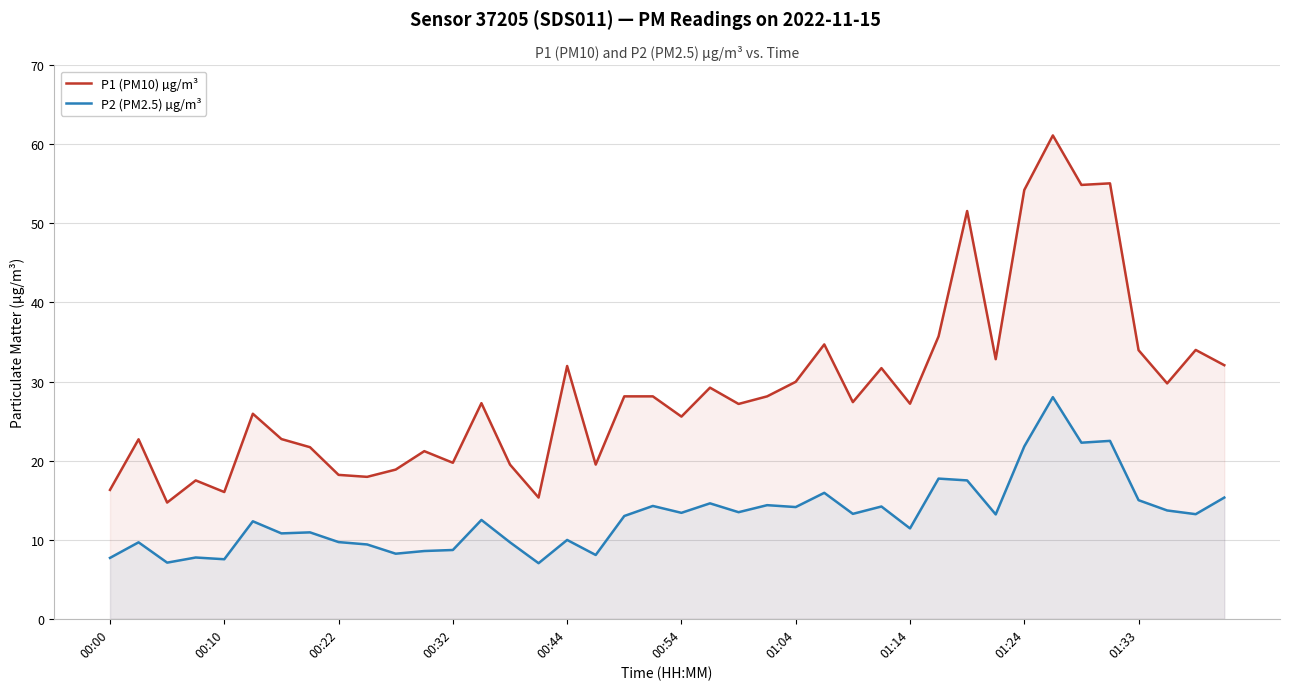

What is the maximum value shown in the chart?

61.1